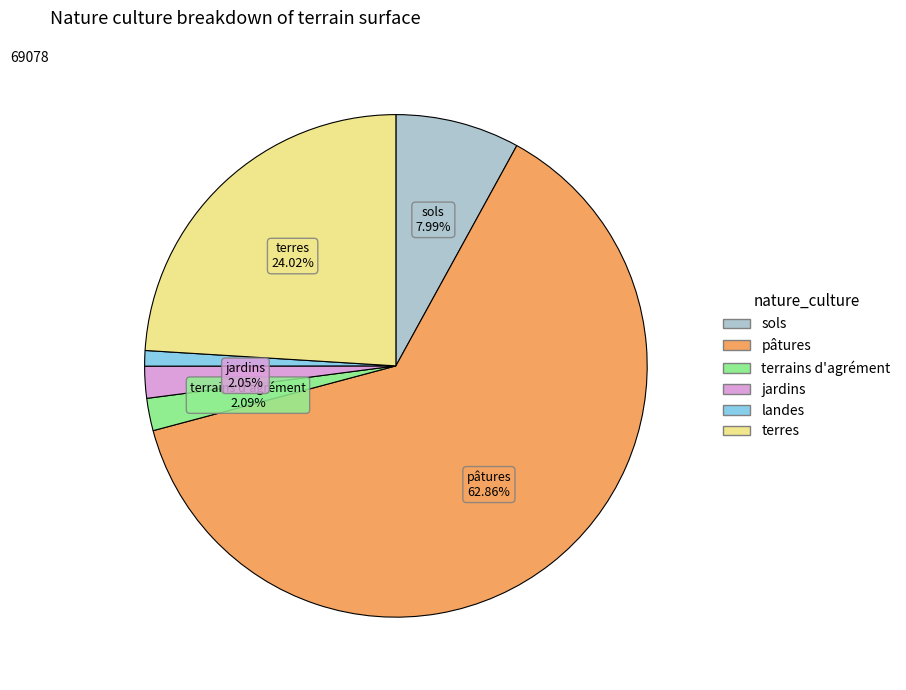

To the nearest percent, what is the difference between the largest and smallest slice percentages?

62%